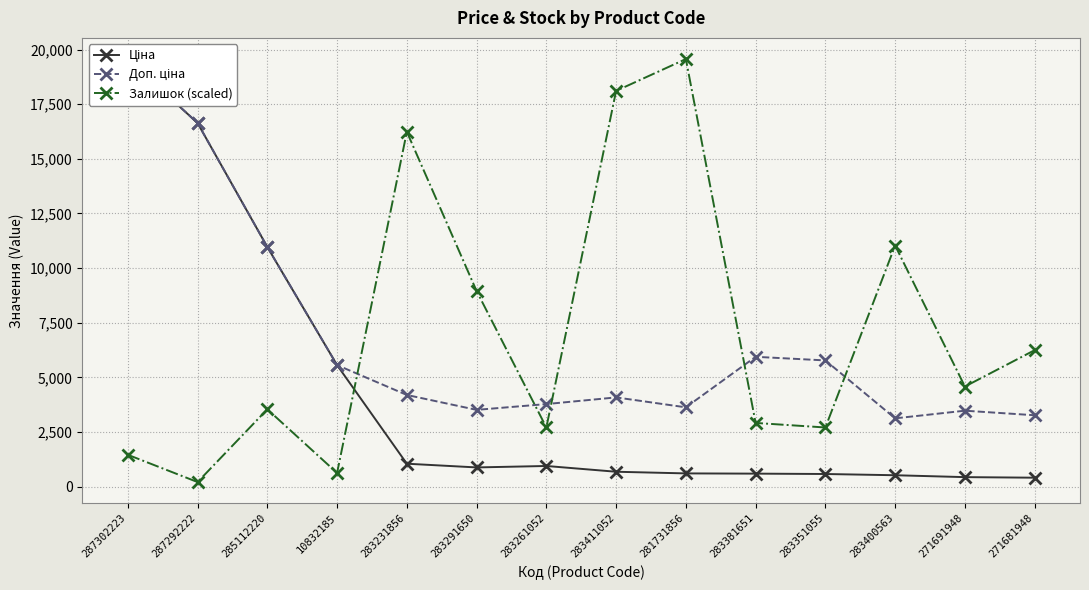

True or false: Залишок (scaled) and Доп. ціна intersect in this chart.

True